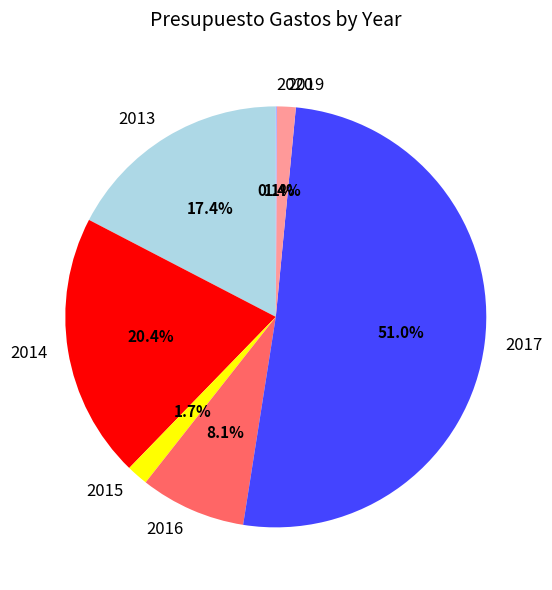

Which has a higher value, 2014 or 2017?

2017